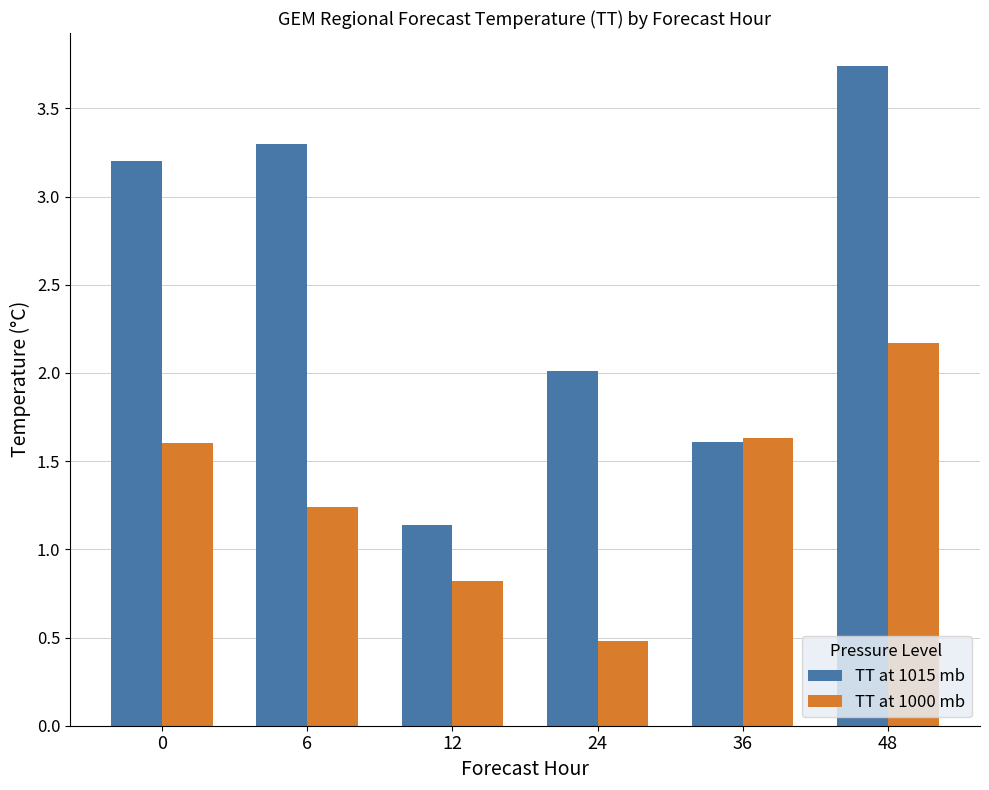

Rank the series by their average value, from lowest to highest.

TT at 1000 mb, TT at 1015 mb